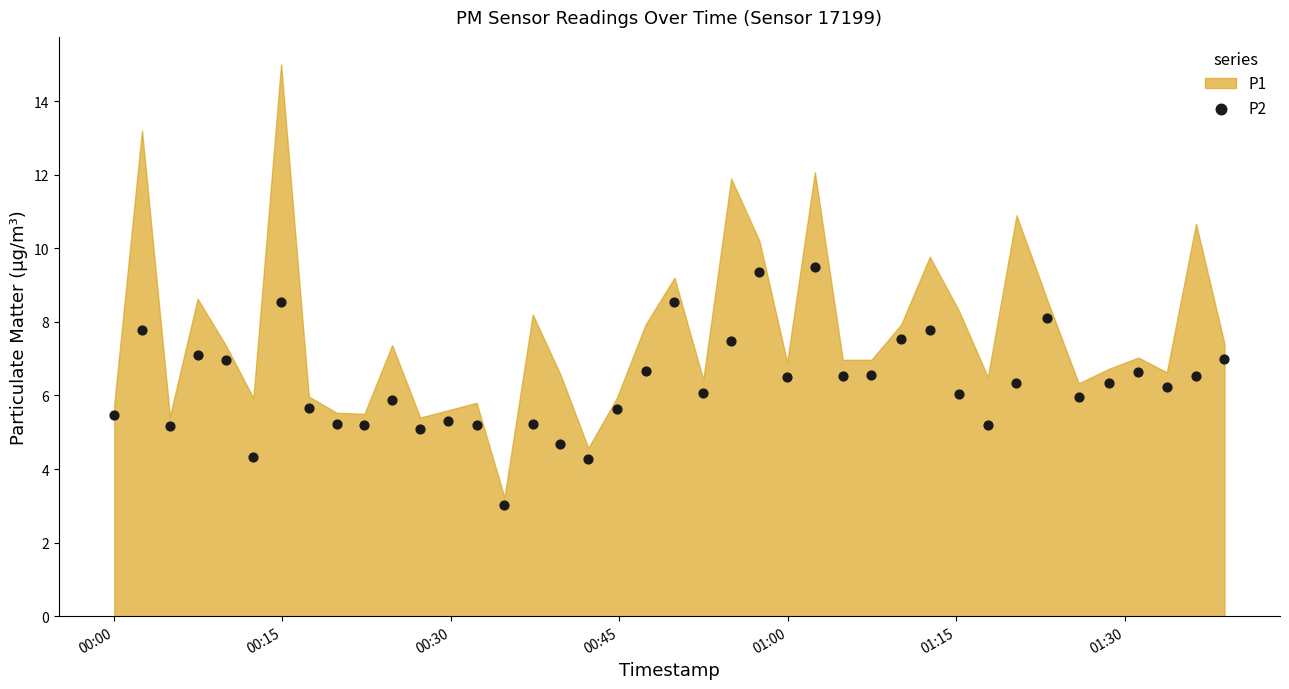

What is the range of Y values (max minus min)?

6.5